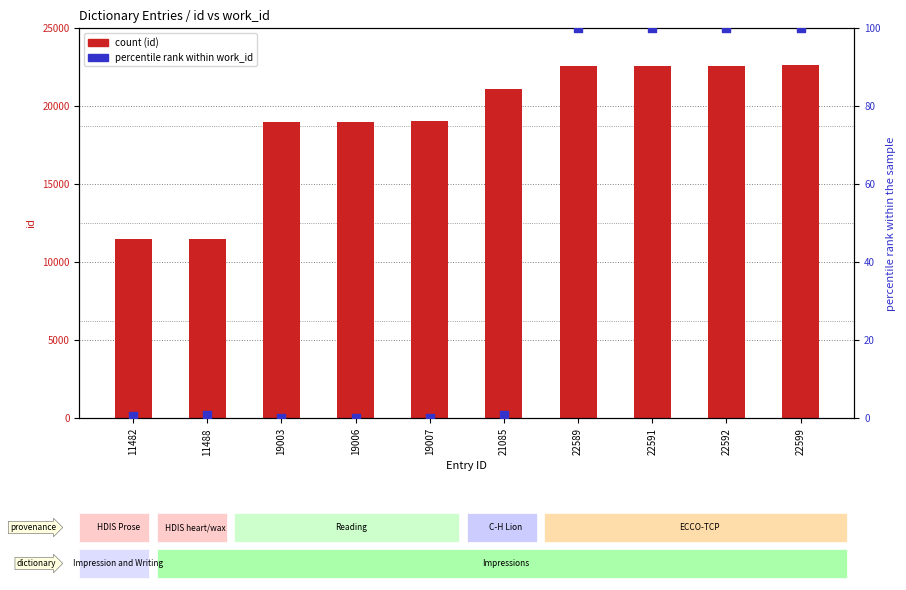

Is the value of count (id) at 19003 greater than the value of percentile rank within work_id at 11482?

Yes